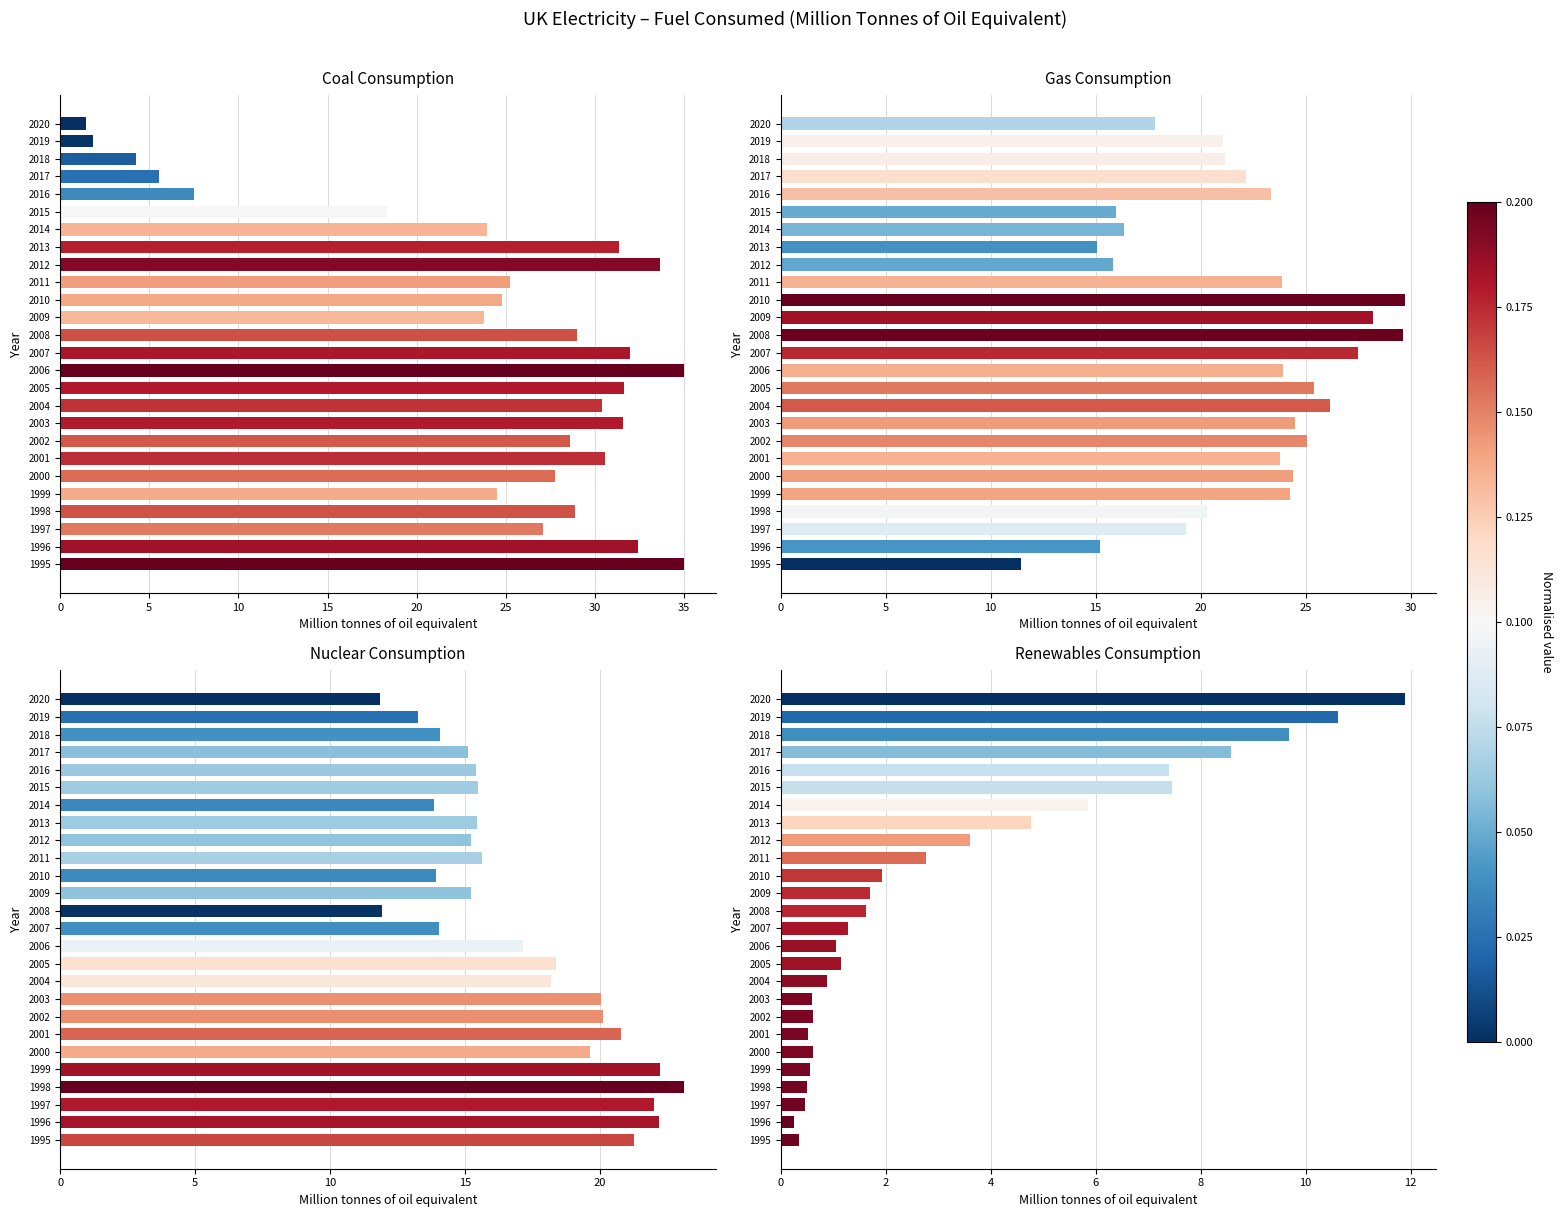

What is the difference between the maximum and minimum values in the Nuclear Consumption series?

11.3